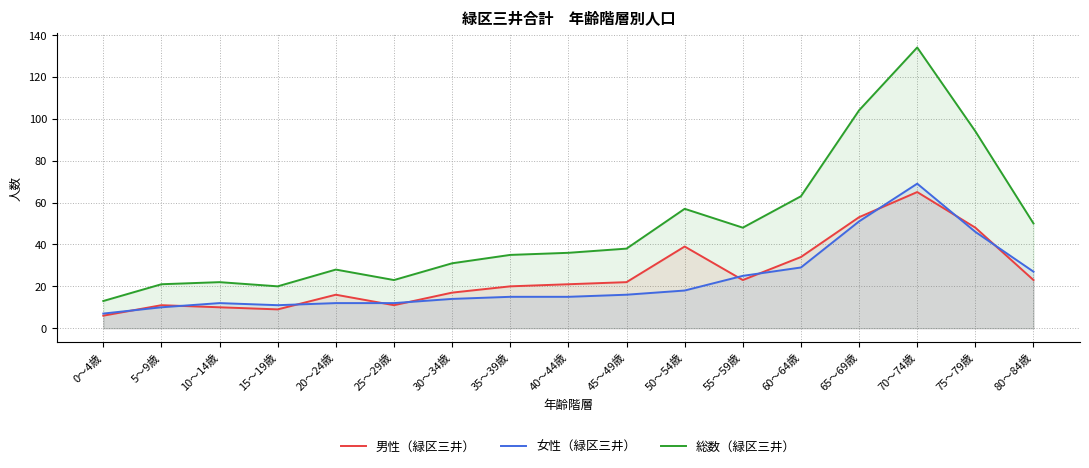

What is the difference between the maximum and minimum values in the 男性（緑区三井） series?

59